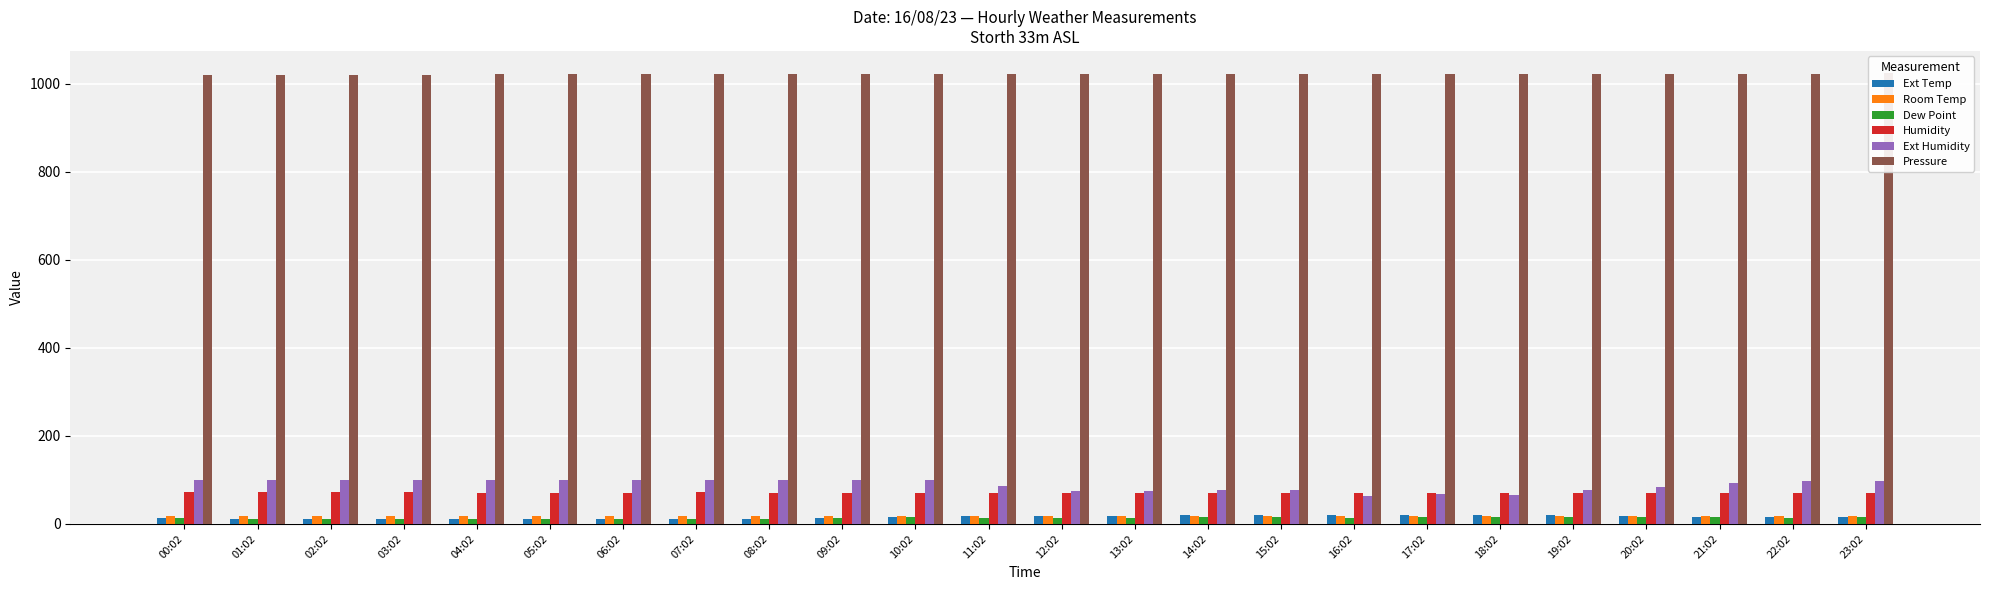

How many data points in Ext Humidity are above 98?

12